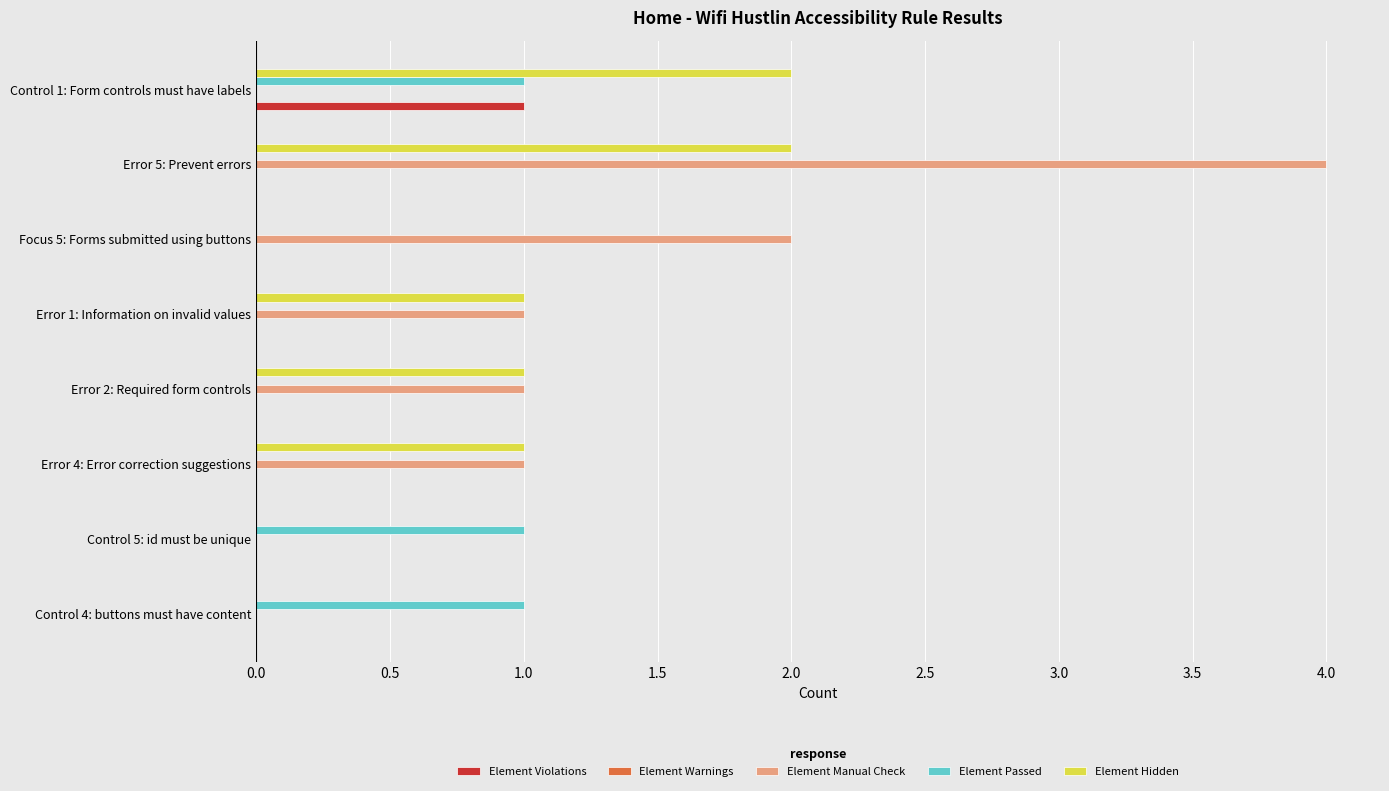

The value of Element Passed at Control 4: buttons must have content is 1. True or false?

True